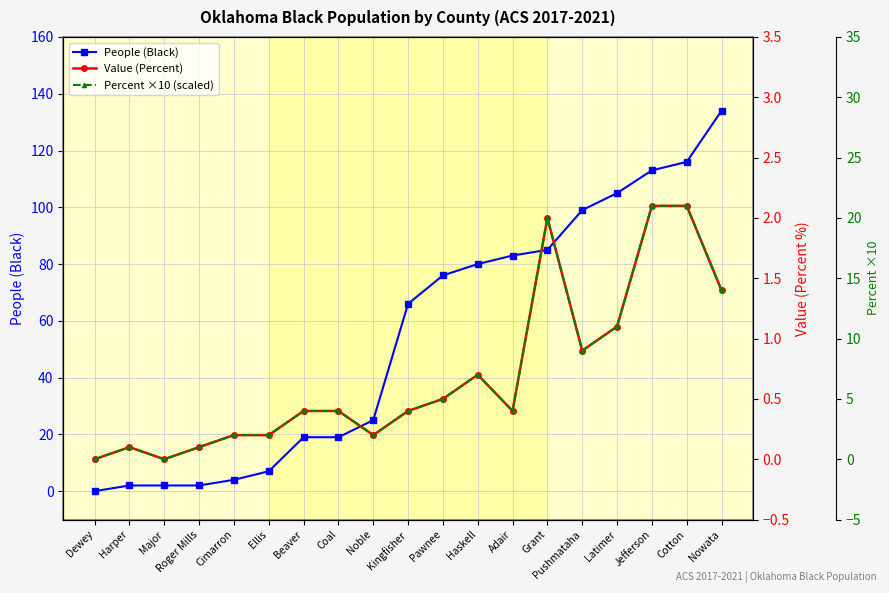

At which category does Value (Percent) reach its first local valley?

Major